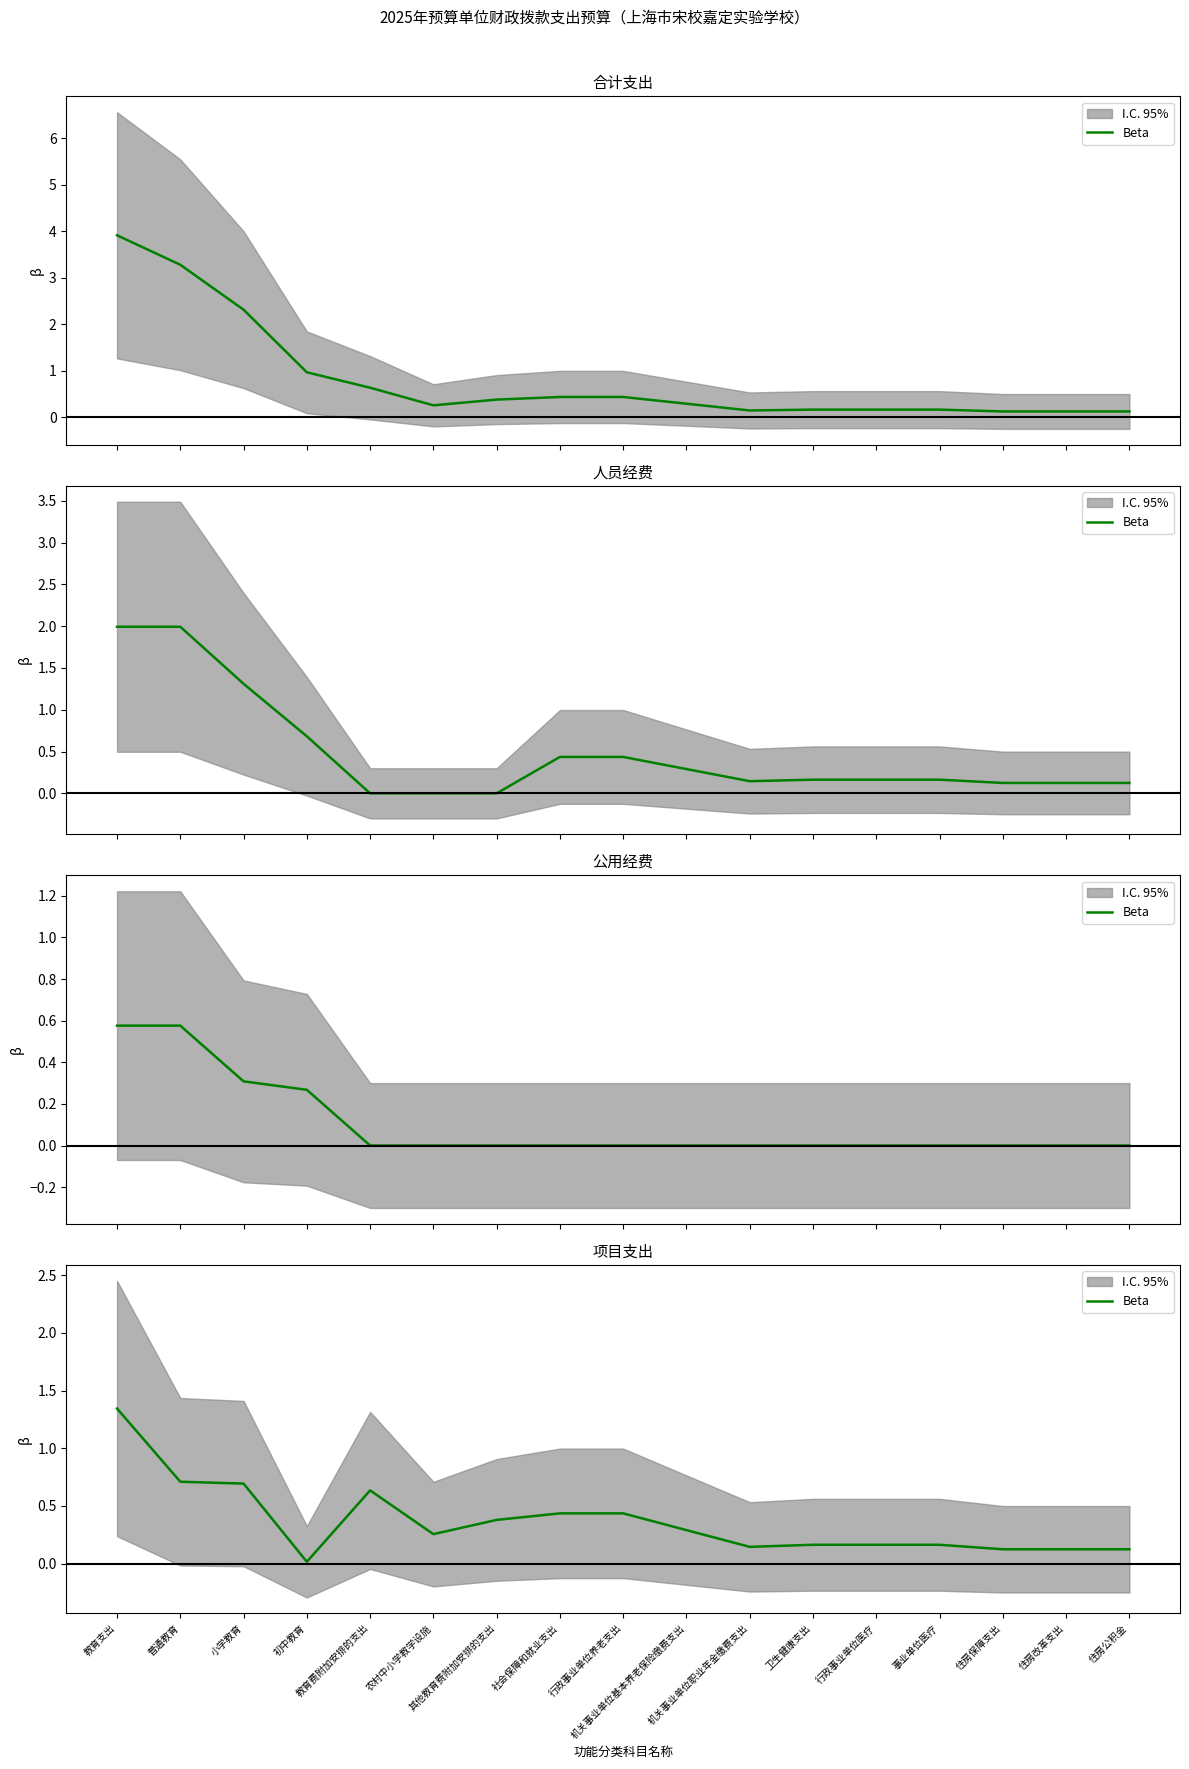

Which has a higher value, 机关事业单位职业年金缴费支出 or 其他教育费附加安排的支出?

其他教育费附加安排的支出